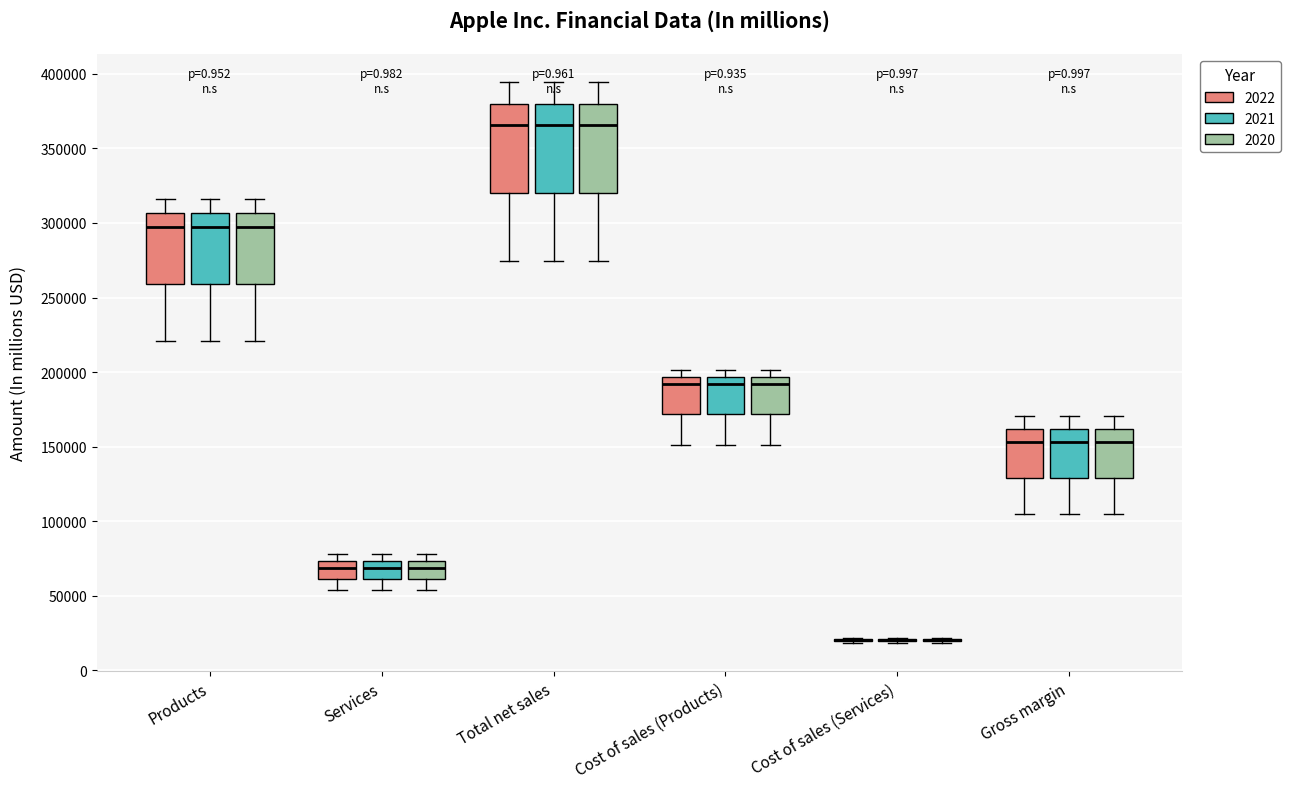

Where is the upper edge of the box for Products (2021) on the y-axis? The values are not printed on the chart, so give them approximately, as read against the axis.

305000